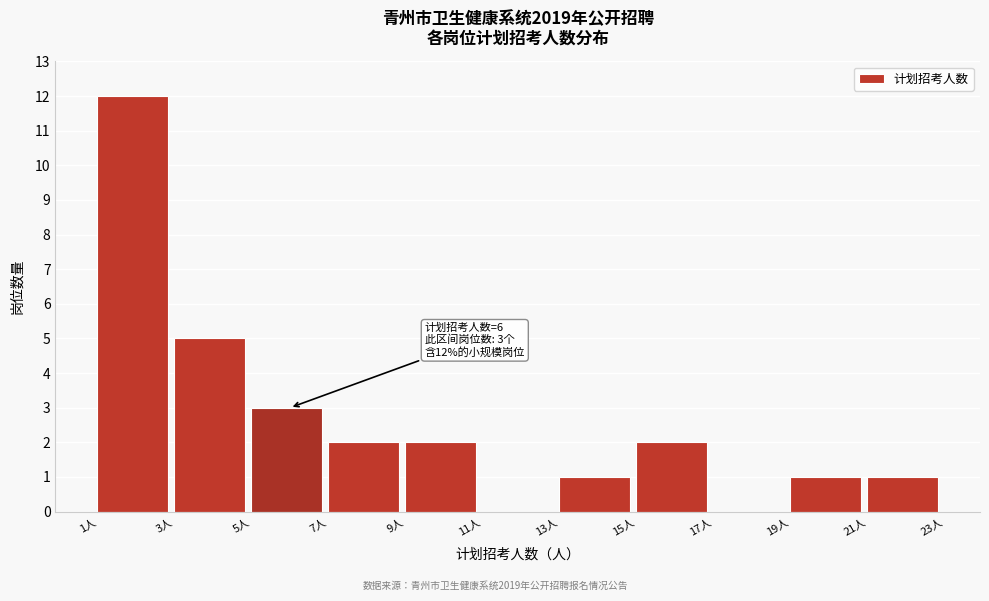

Which range on the x-axis has the tallest bar?

1 to 3